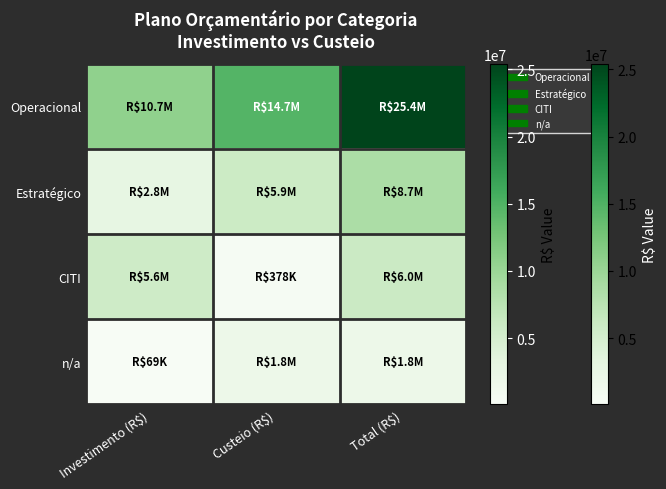

Which has a higher value, Custeio (R$) or Investimento (R$)?

Custeio (R$)